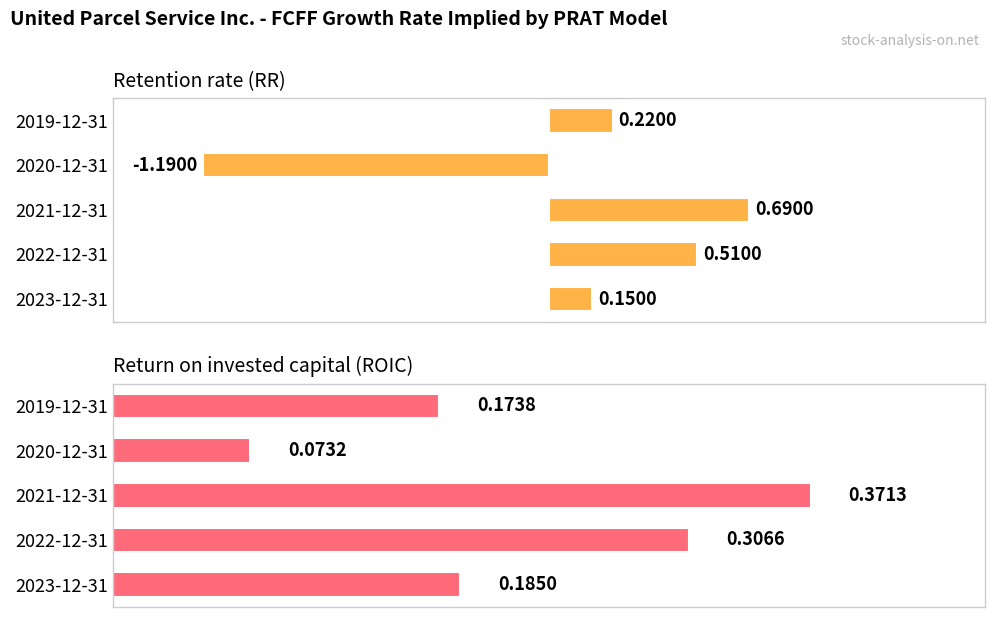

What is the lowest value of the Return on invested capital (ROIC) series?

0.1